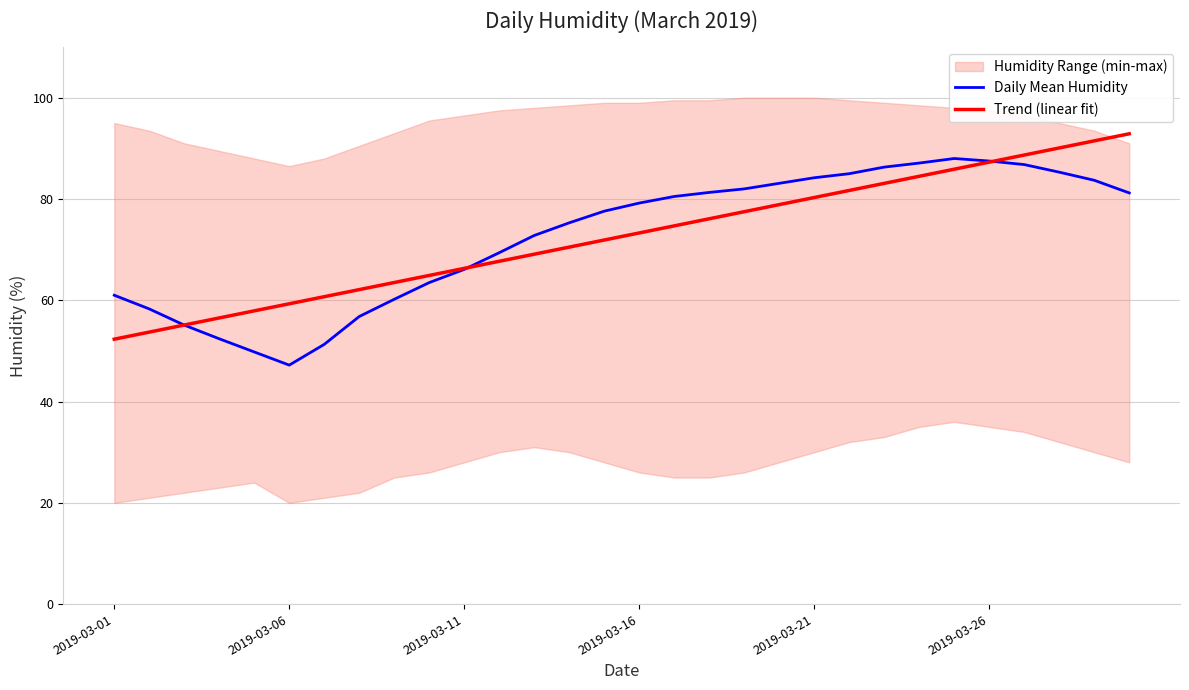

Does the chart have visible grid lines?

Yes